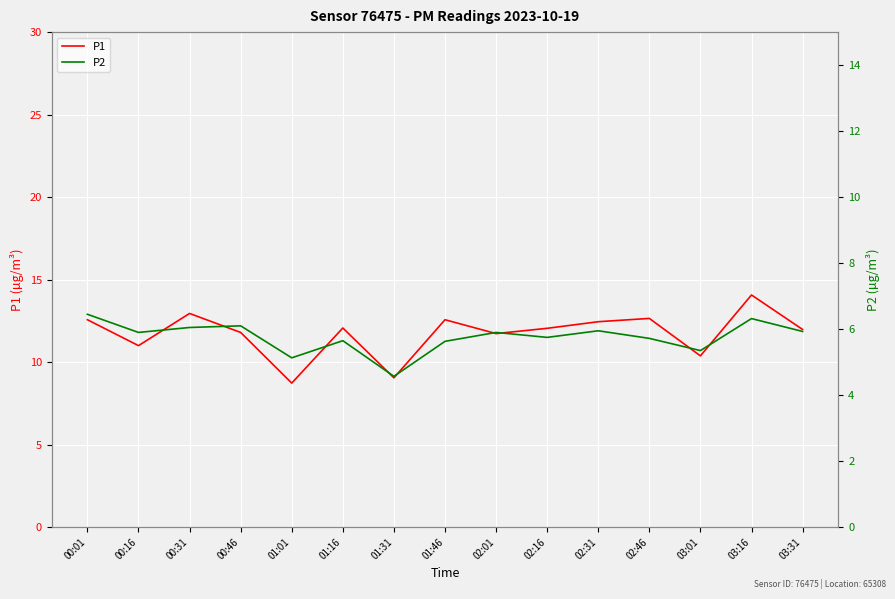

Which series has the largest total across all categories?

P1